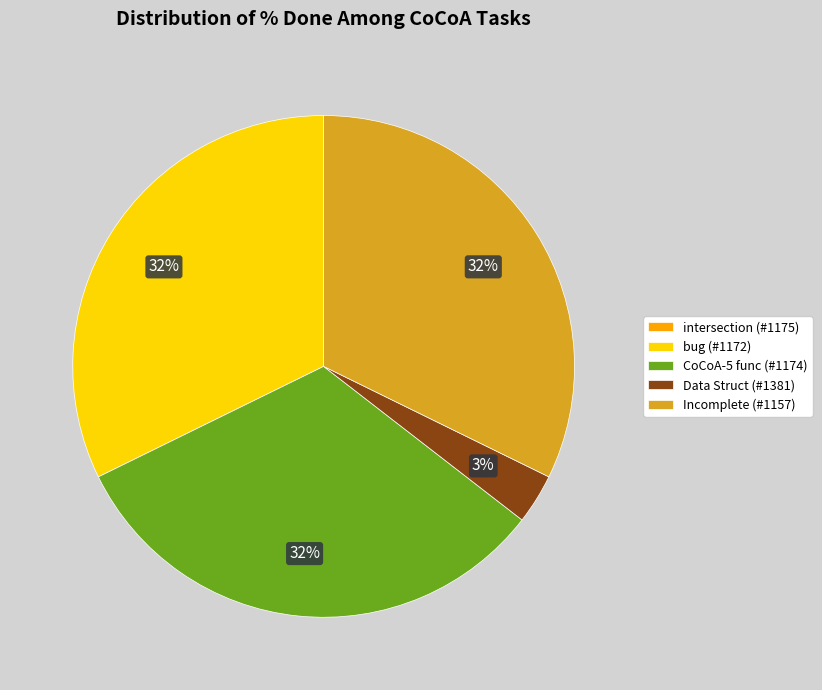

Is Incomplete (#1157) the majority of the pie?

No